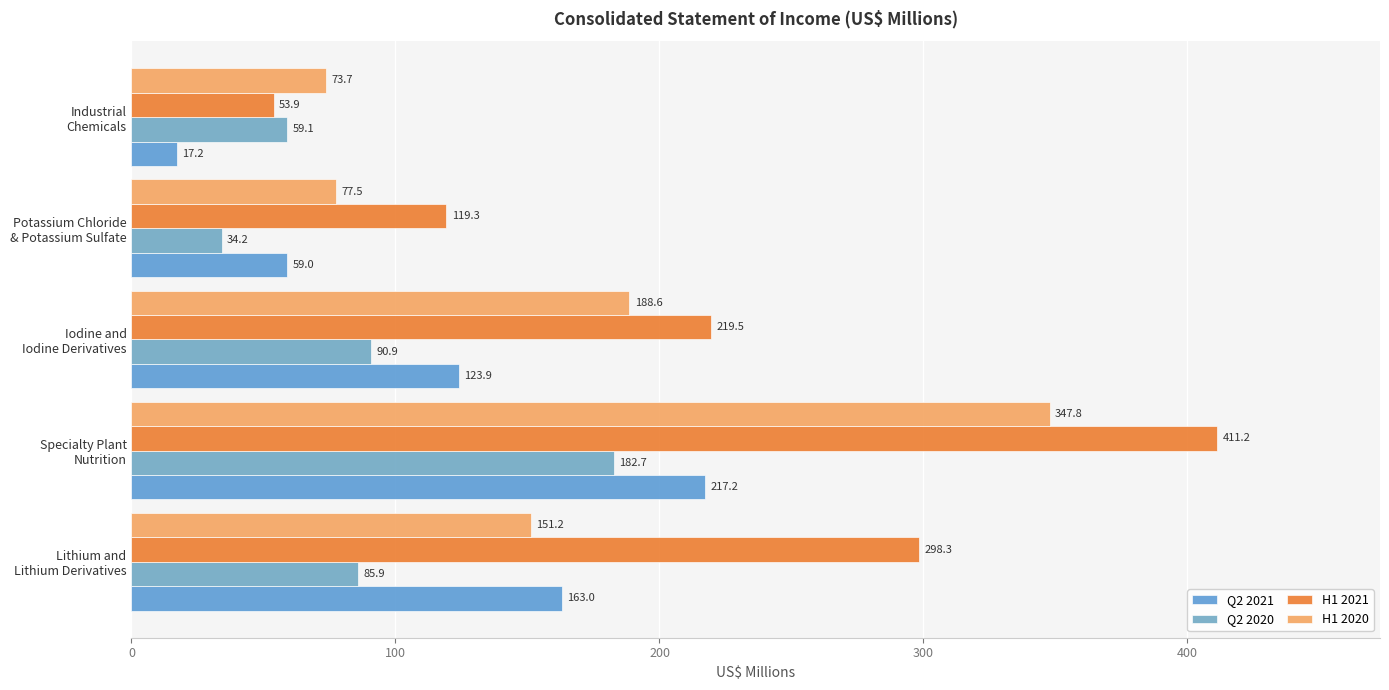

How many data points in Q2 2020 are less than 85?

2